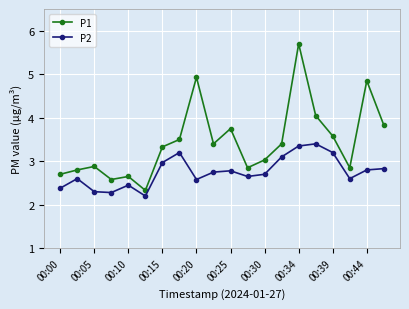

Does the chart display data point markers on the line(s)?

Yes